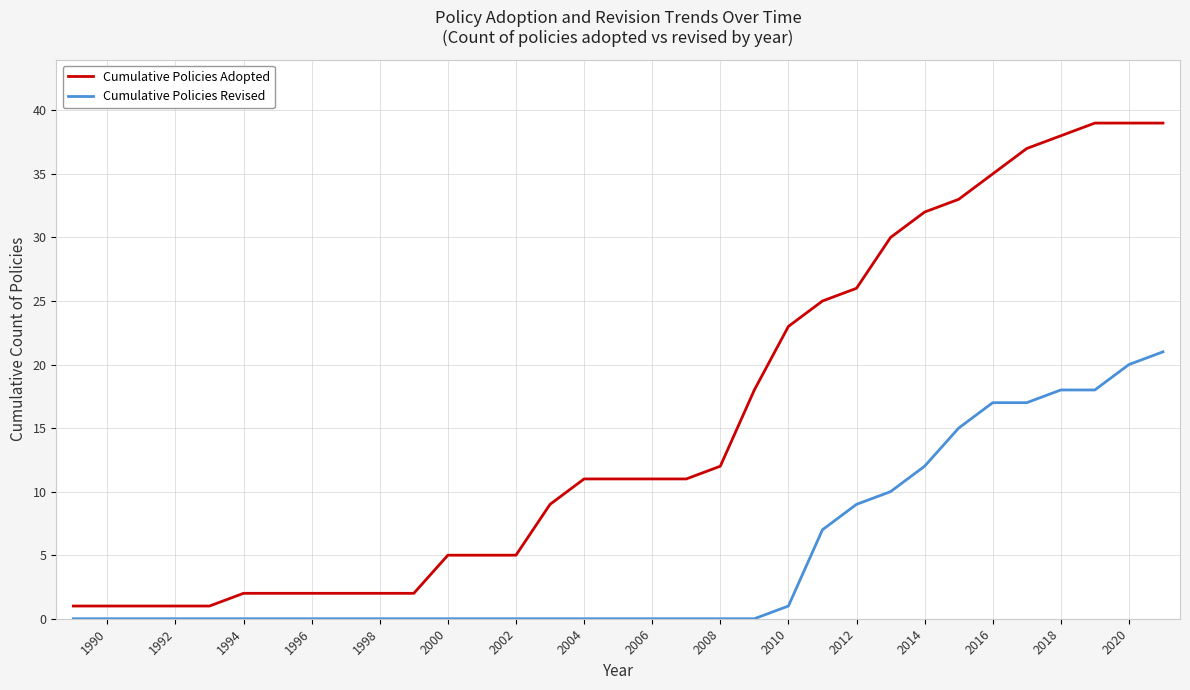

Which series has the largest range (max minus min)?

Cumulative Policies Adopted